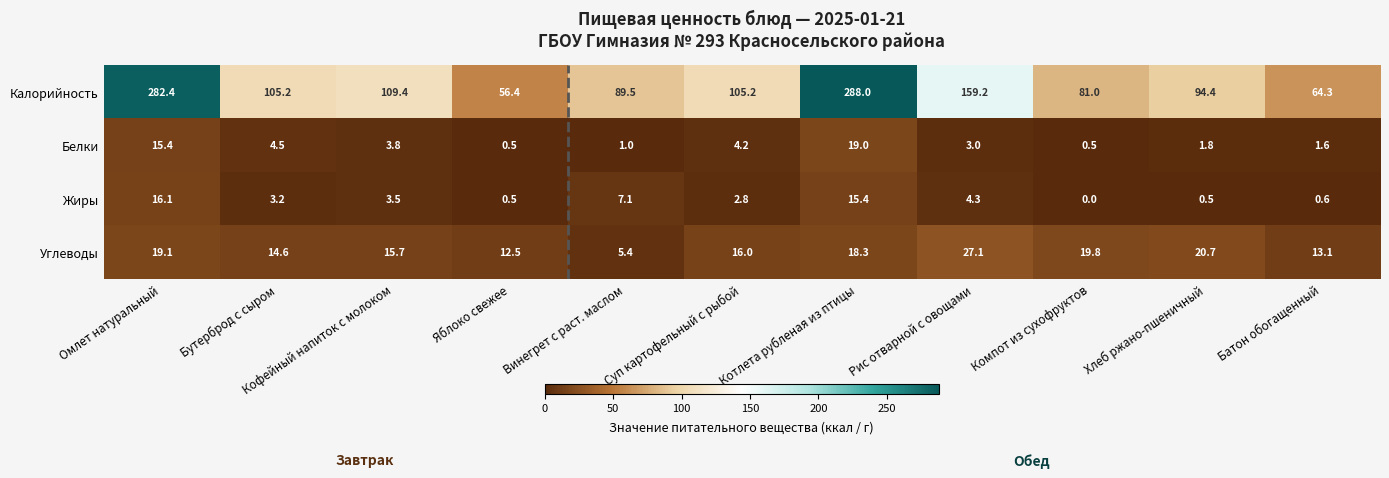

What is the difference between the Углеводы values at Компот из сухофруктов and Винегрет с раст. маслом?

14.4